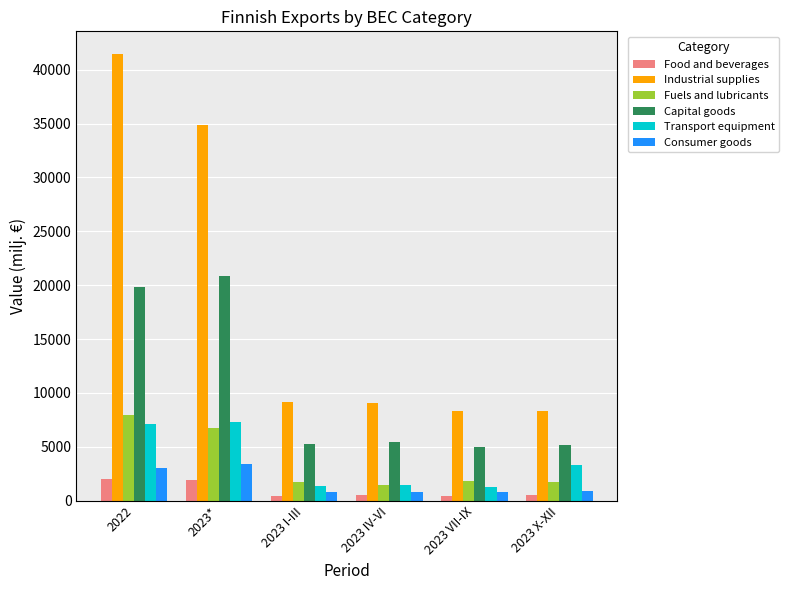

True or false: Industrial supplies has a value of 9152.0 at 2023 I-III.

True